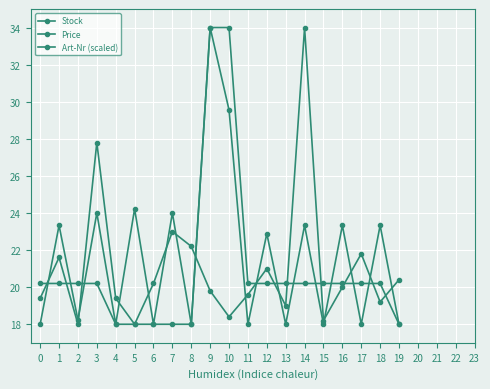

How many lines are shown in the chart?

3